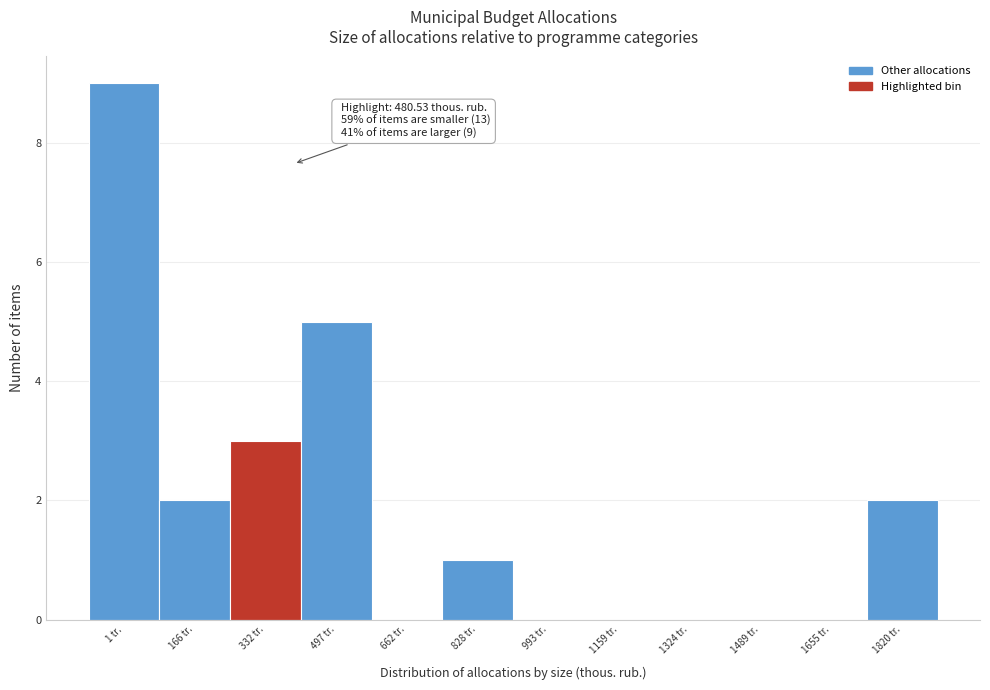

Reading left to right, what are all the values shown in this chart?

1 tr.=9	166 tr.=2	332 tr.=3	497 tr.=5	662 tr.=0	828 tr.=1	993 tr.=0	1159 tr.=0	1324 tr.=0	1489 tr.=0	1655 tr.=0	1820 tr.=2